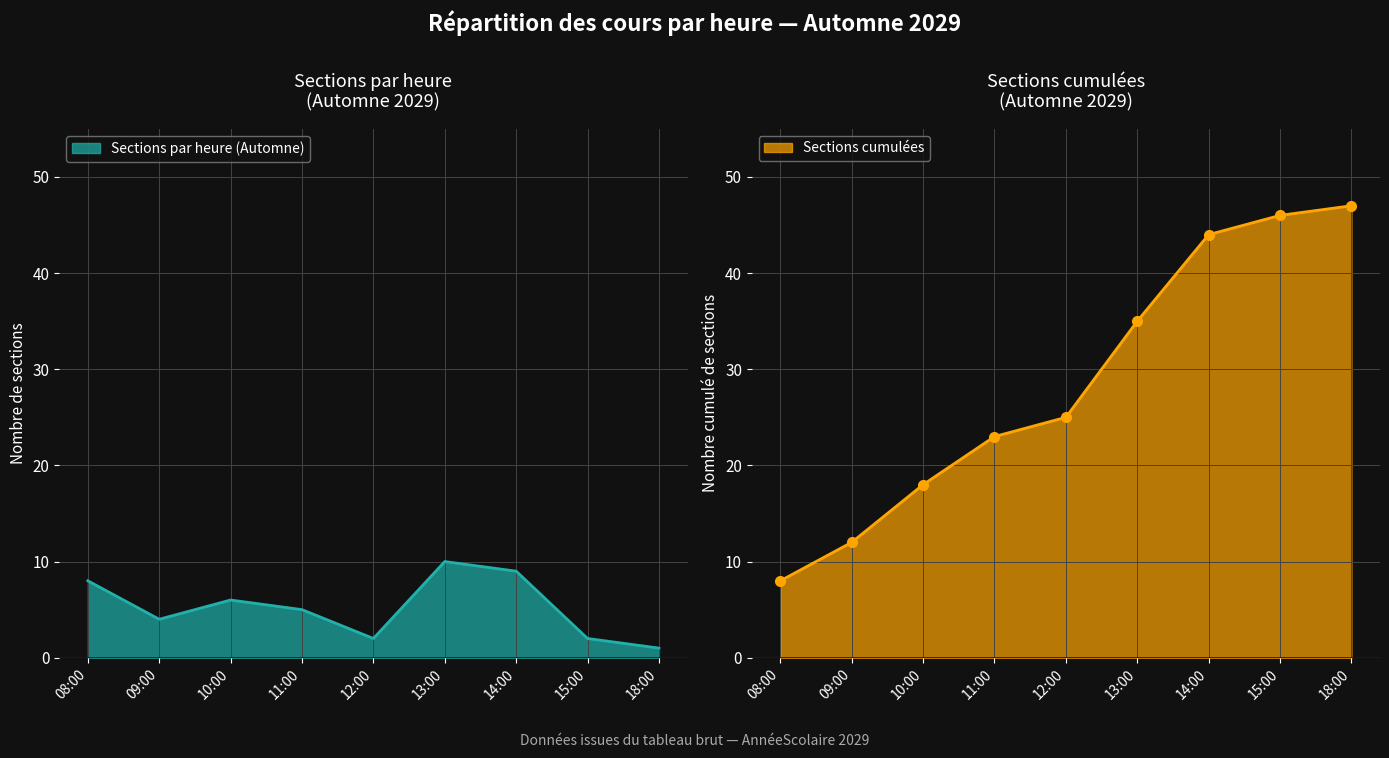

What is the value of the Sections par heure (Automne) point at the 5th from the left?

2